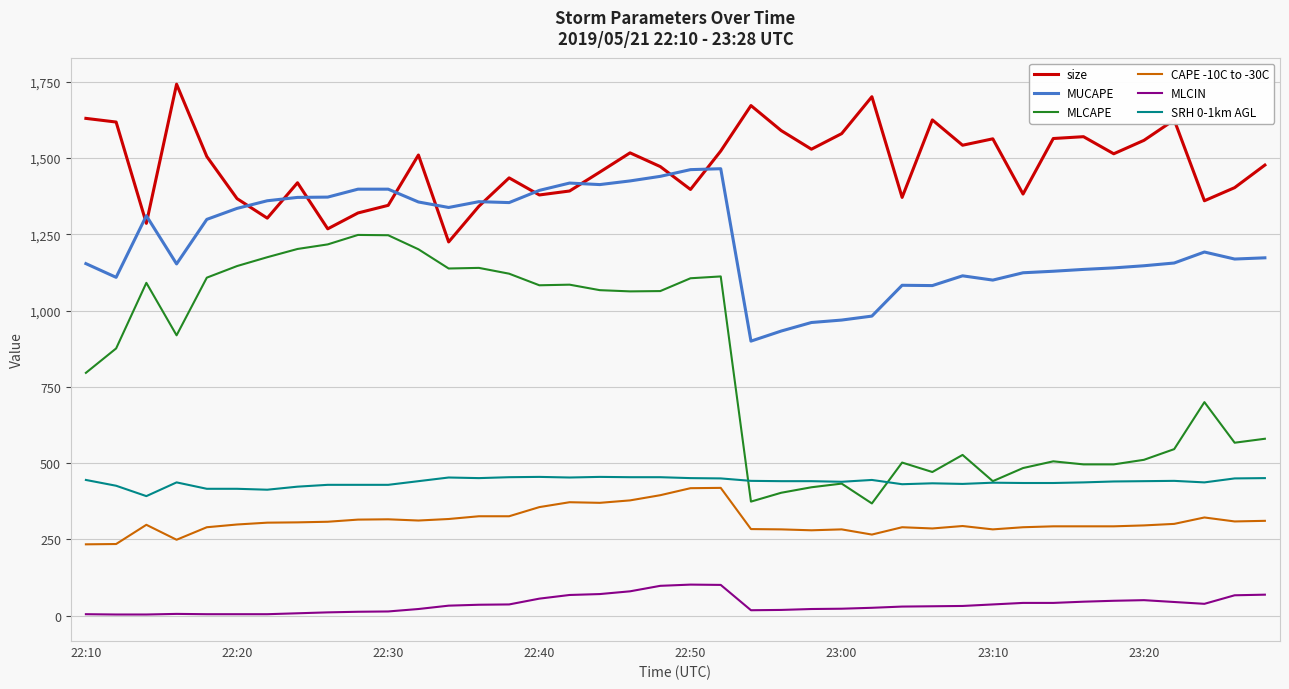

What is the minimum value for MUCAPE?

900